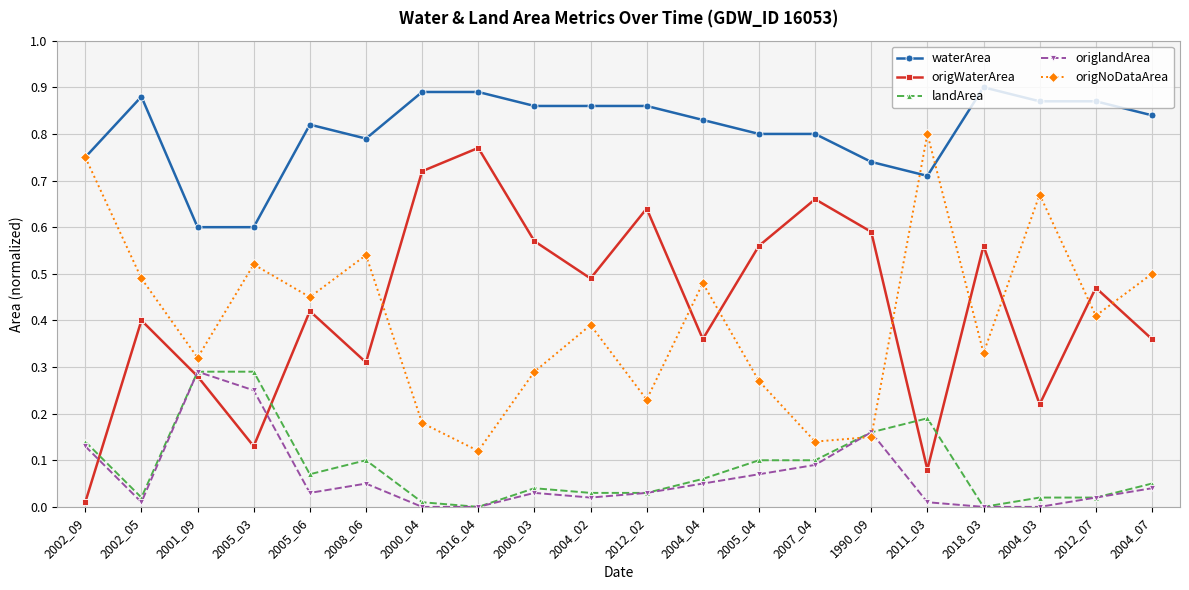

Where is the first local maximum for origNoDataArea?

2005_03